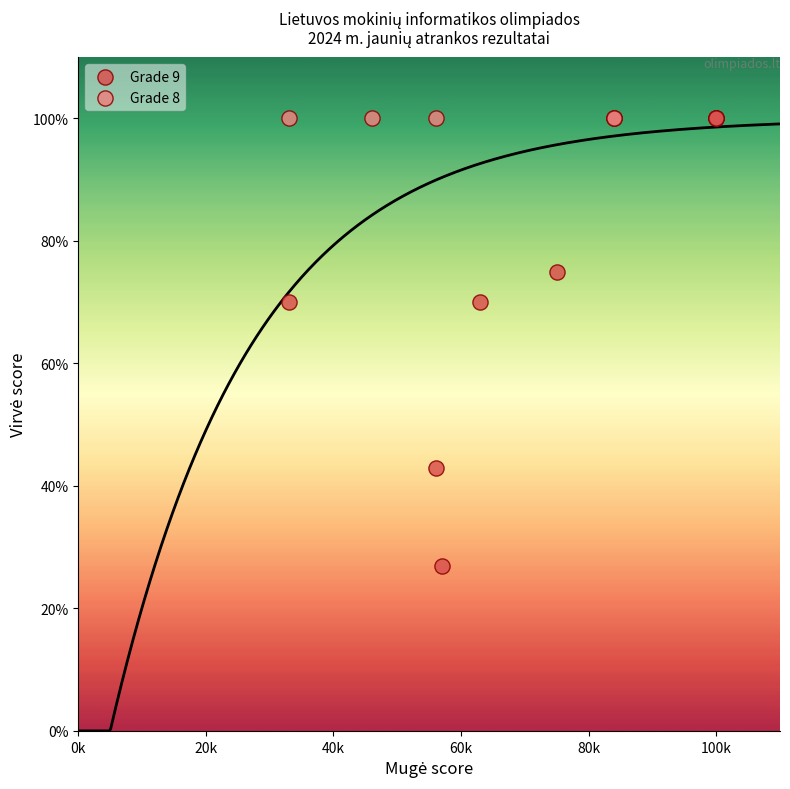

Which series contains the lowest Y value?

Grade 9